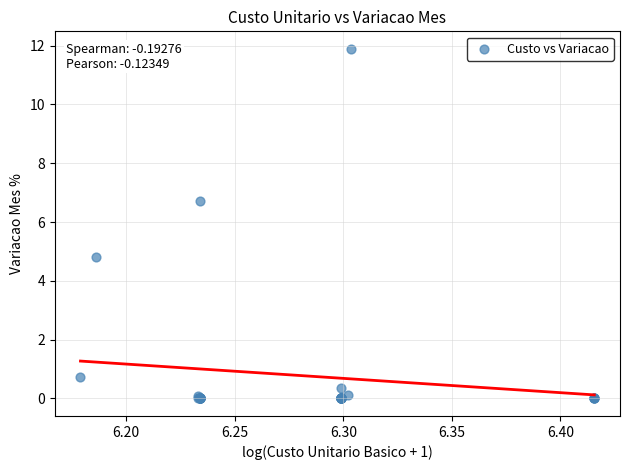

What Y value in the scatter plot is closest to 5?

4.8